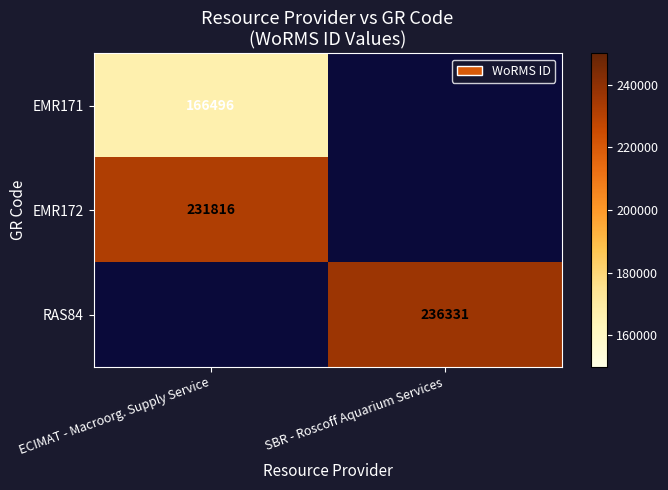

The value of RAS84 at SBR - Roscoff Aquarium Services is 51282.3. True or false?

False